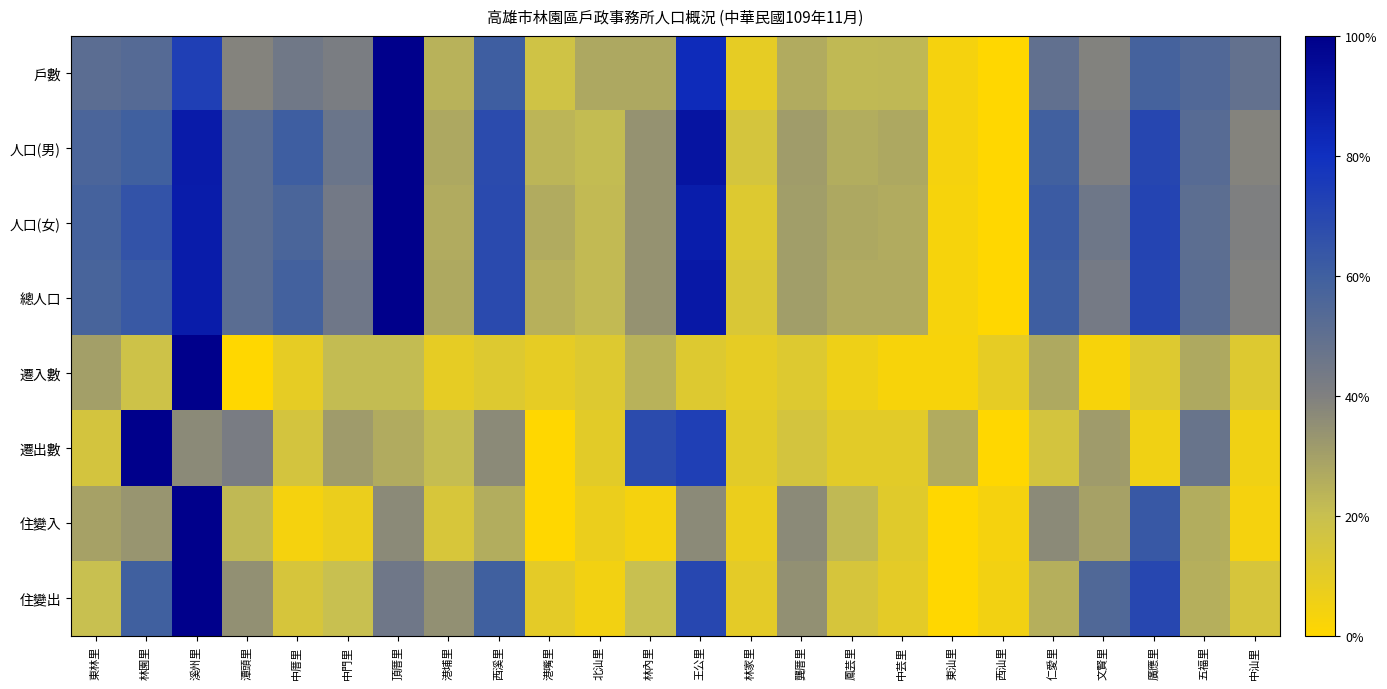

Which has a higher value, 港嘴里 or 東林里?

東林里